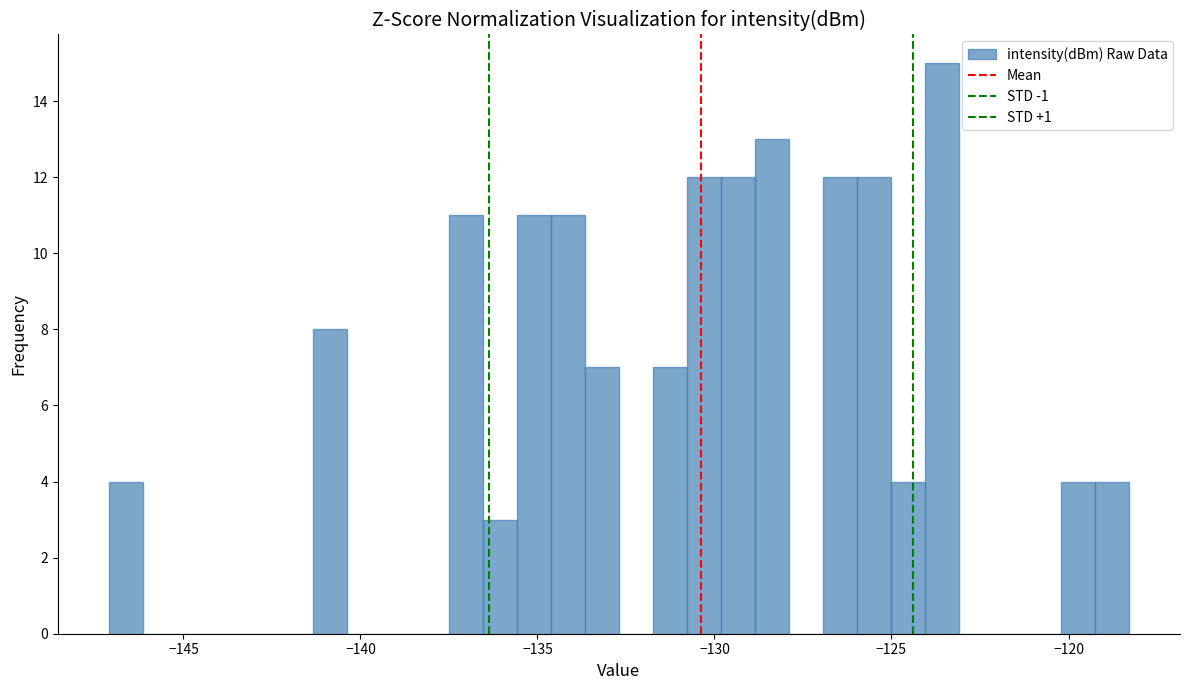

Around what value on the x-axis is the tallest bar? Give the approximate position of its centre, as read against the axis.

-123.5